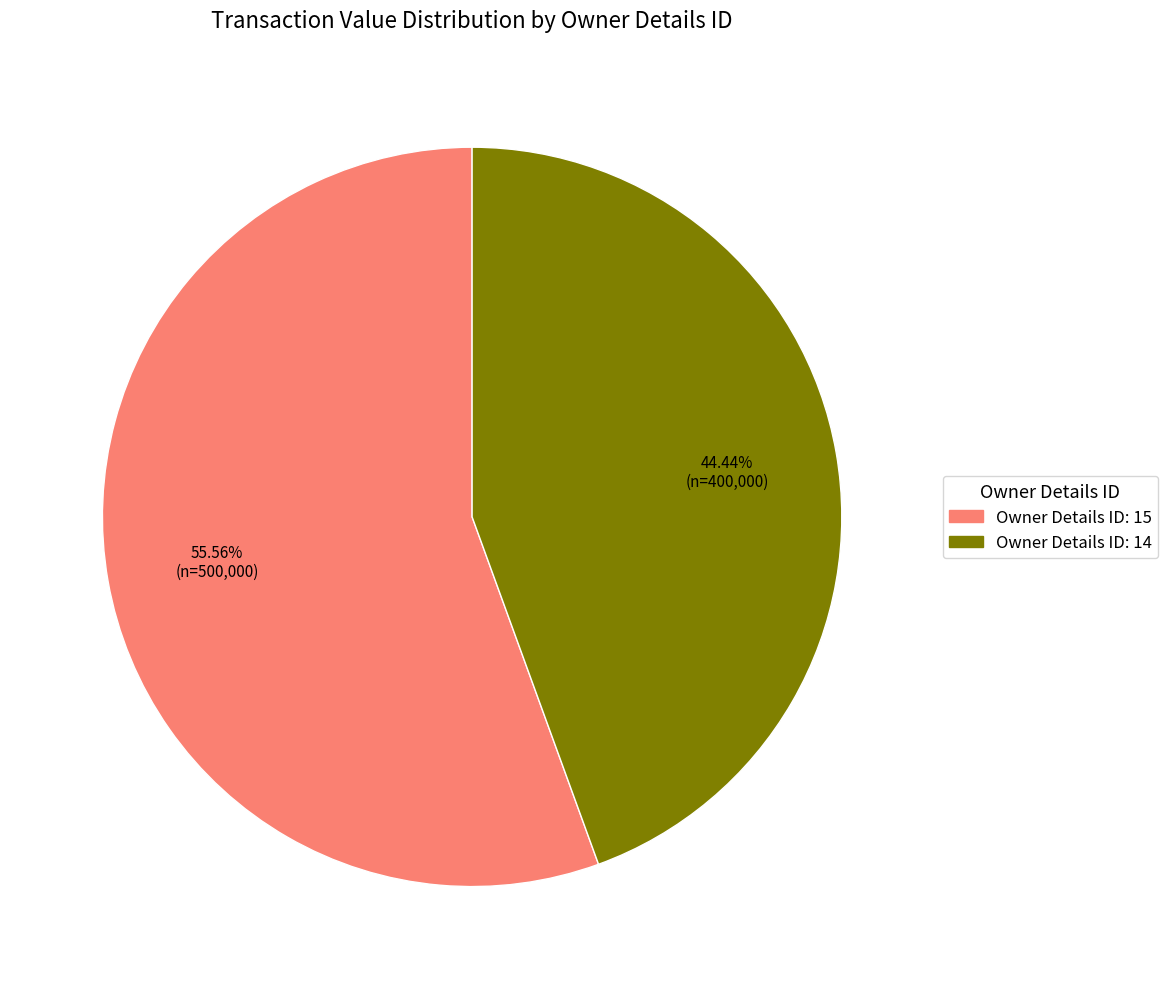

Does any single category account for the majority?

Yes